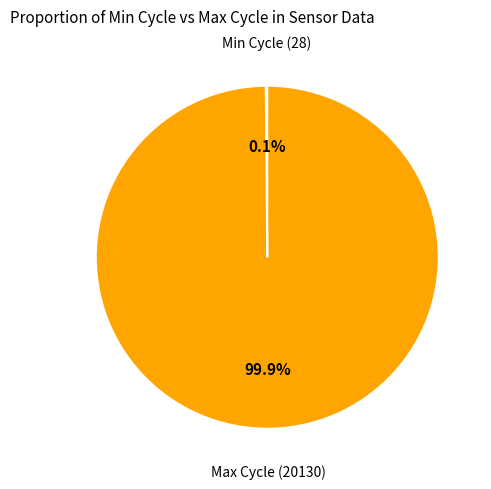

What is the largest slice in the pie chart?

Max Cycle (20130)